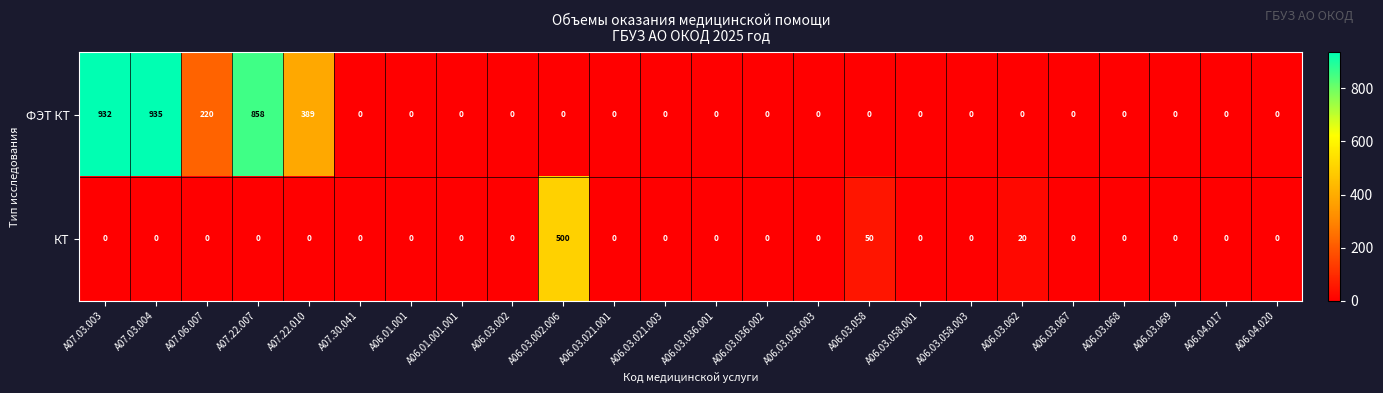

What is the total value across all series at A06.03.062?

20